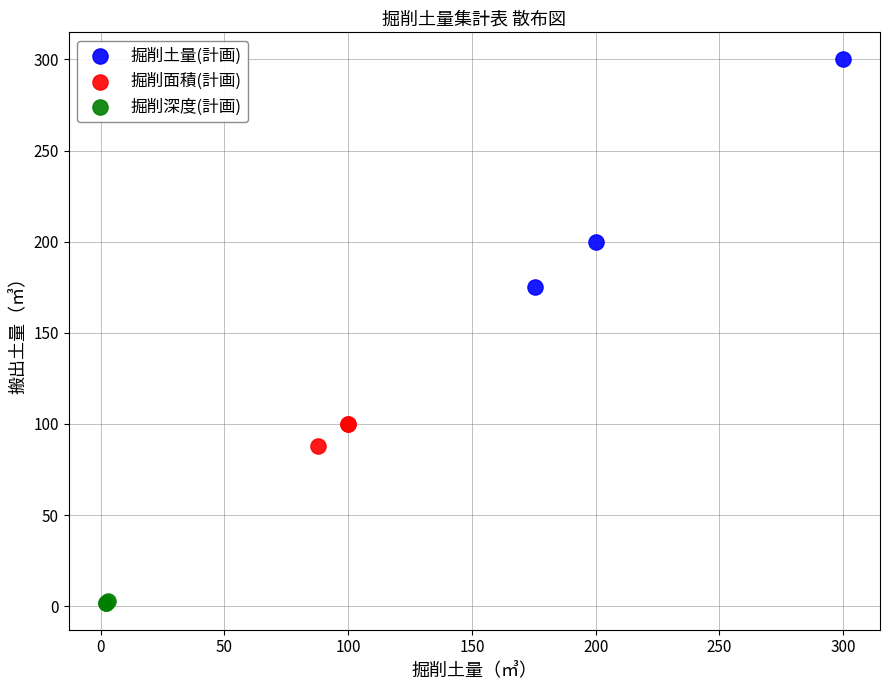

Which series has the widest spread of Y values?

掘削土量(計画)